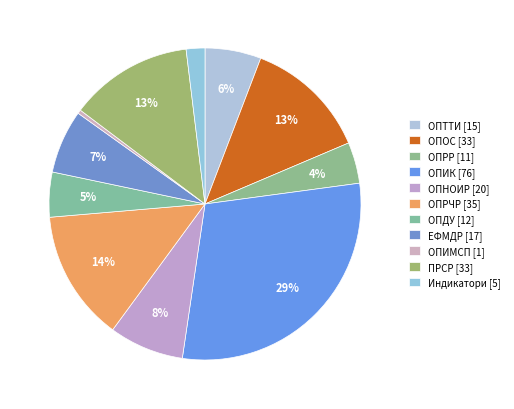

To the nearest percent, what portion does ОПТТИ represent?

6%